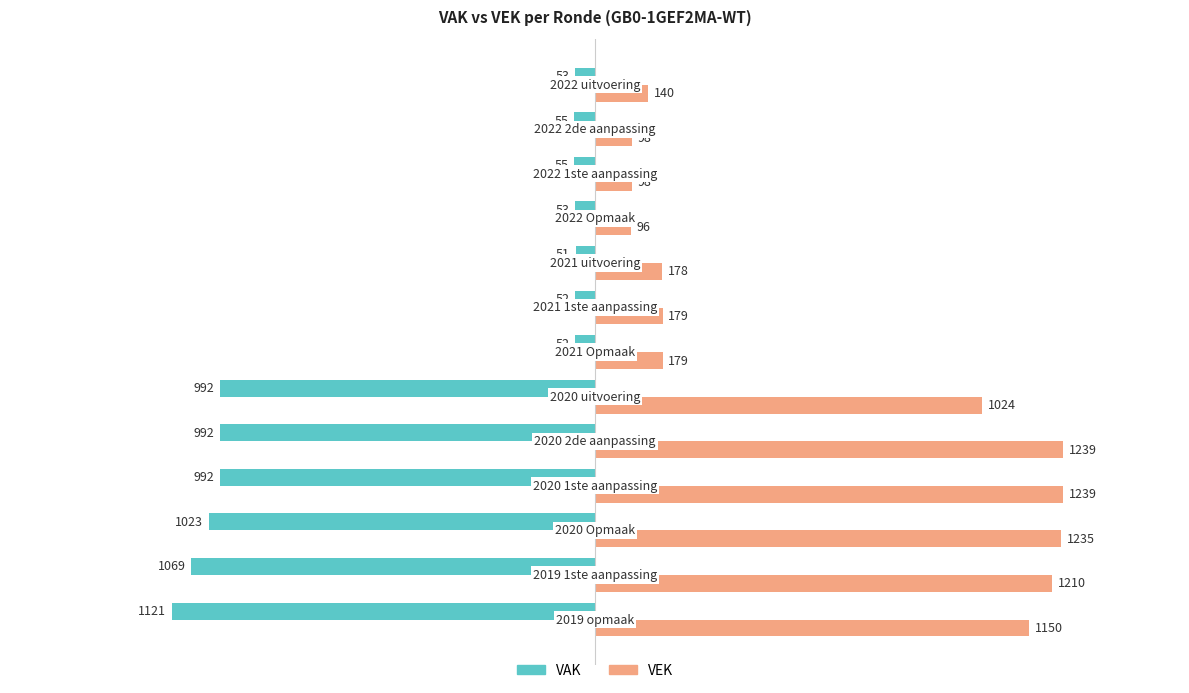

List the series in order of their peak value, highest first.

VEK, VAK